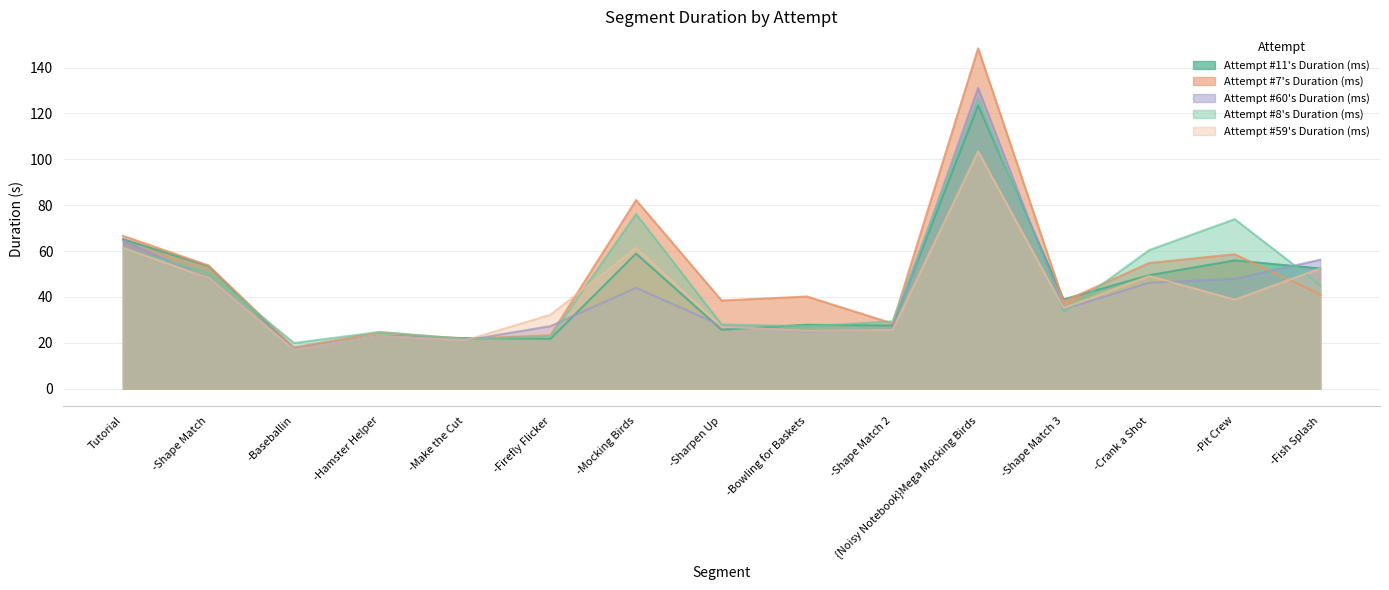

What position from the right is -Firefly Flicker?

10